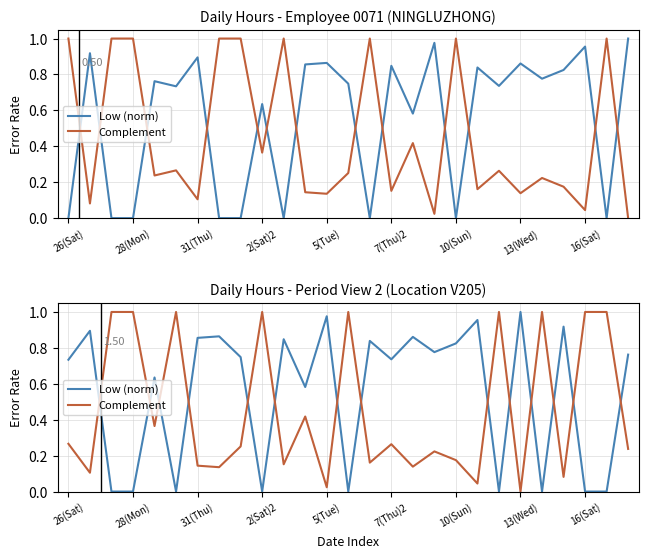

At 23, list the series in order from smallest to largest.

Complement, Low (norm)